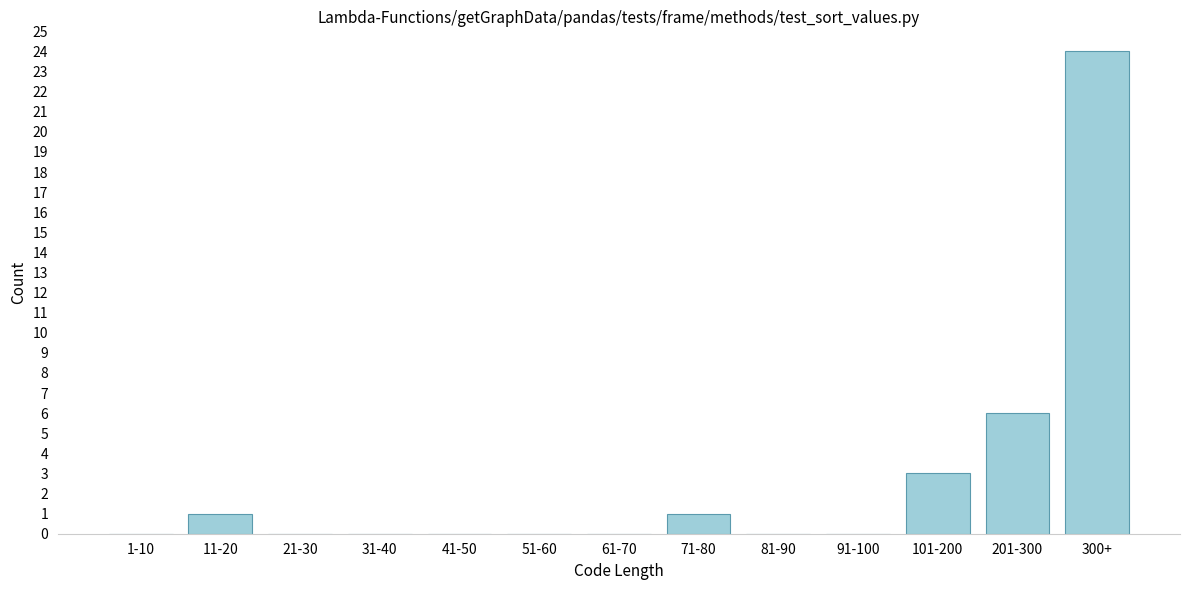

Reading left to right, what are all the values shown in this chart?

1-10=0	11-20=1	21-30=0	31-40=0	41-50=0	51-60=0	61-70=0	71-80=1	81-90=0	91-100=0	101-200=3	201-300=6	300+=24